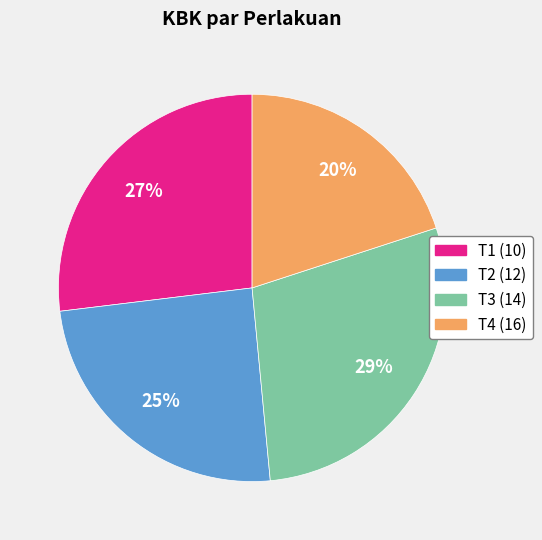

Do T2 (12) and T1 (10) together represent more than half of the pie?

Yes